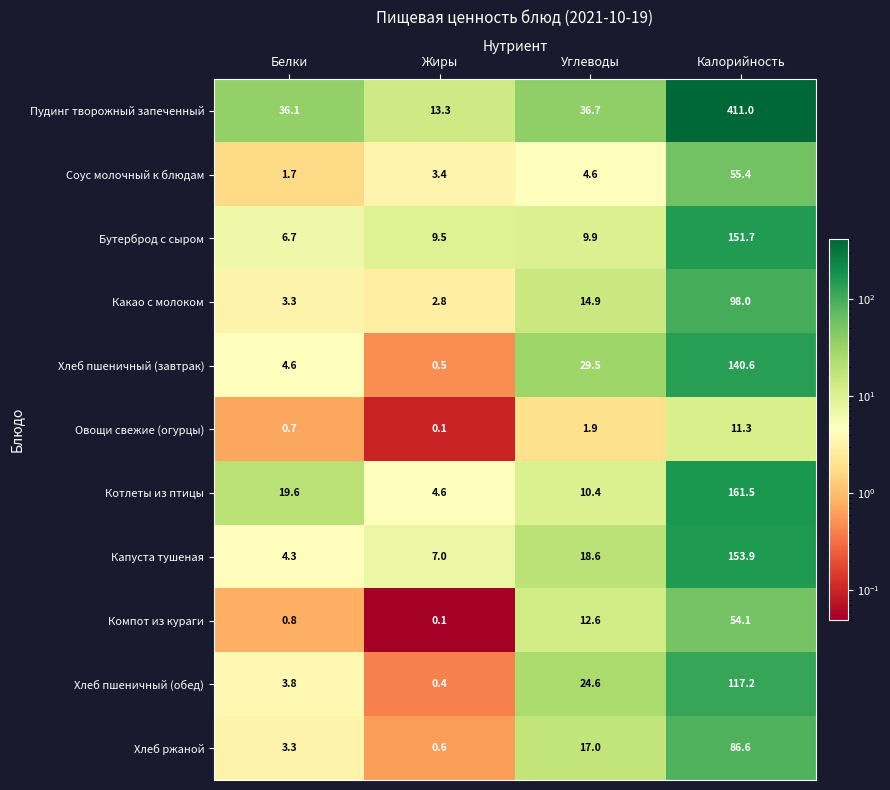

What is the spread (max minus min) of values at Калорийность?

399.7